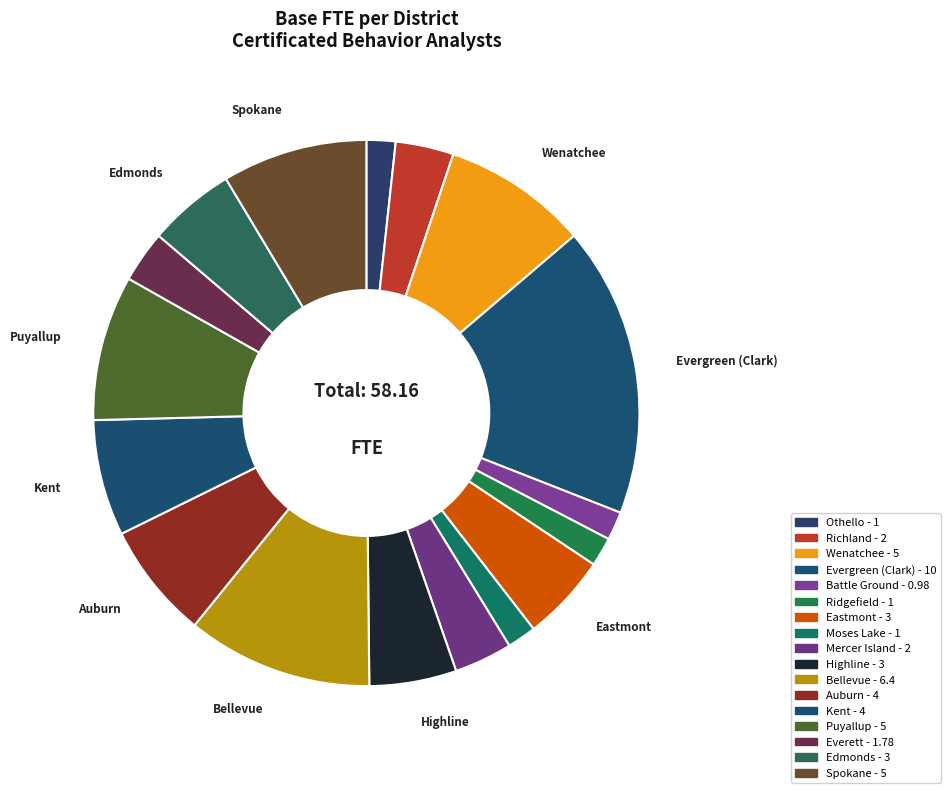

Is Highline the majority of the pie?

No